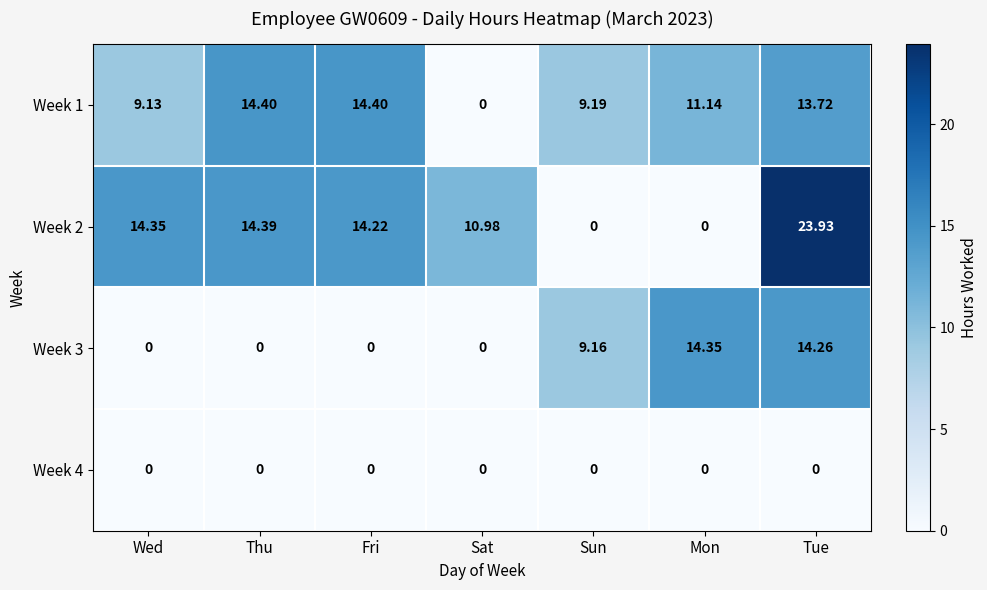

Which series has the largest range (max minus min)?

Week 2